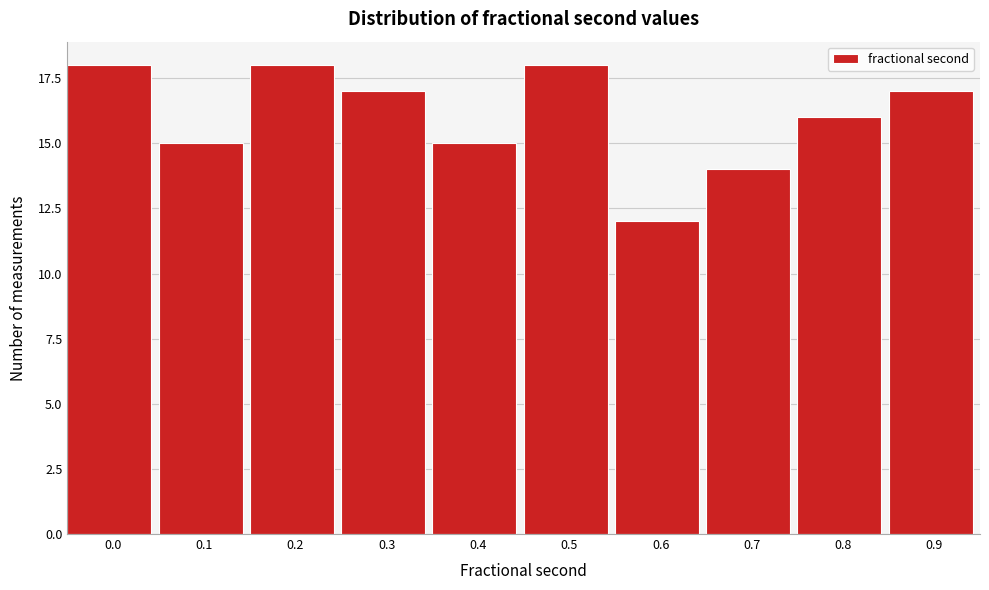

Reading left to right, what are all the values shown in this chart?

18	15	18	17	15	18	12	14	16	17